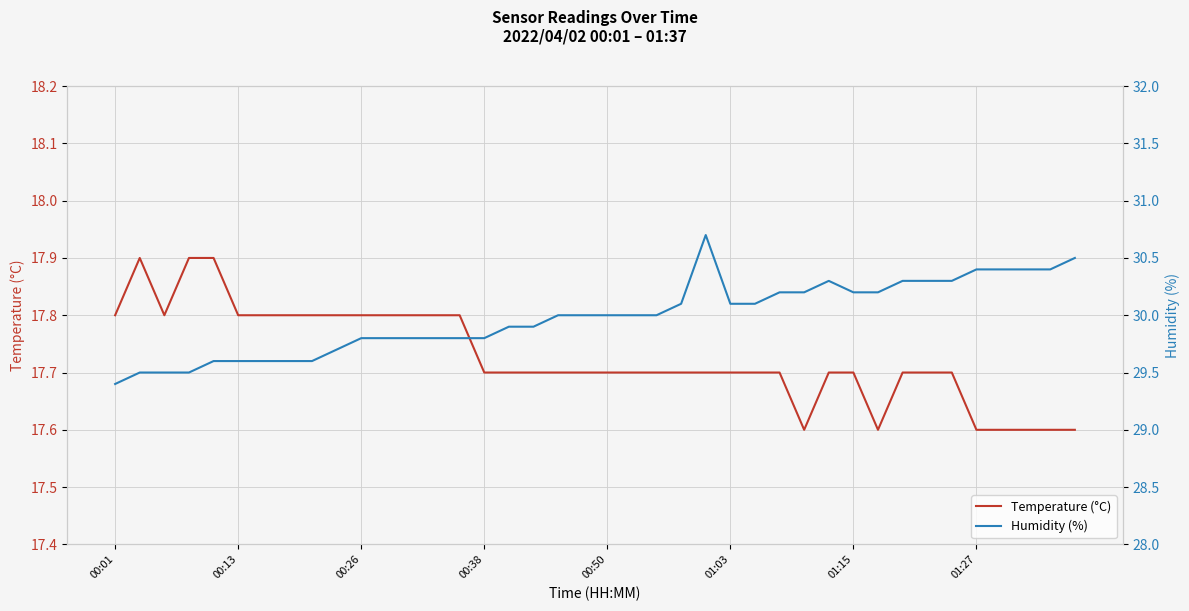

What is the smallest value displayed?

17.6